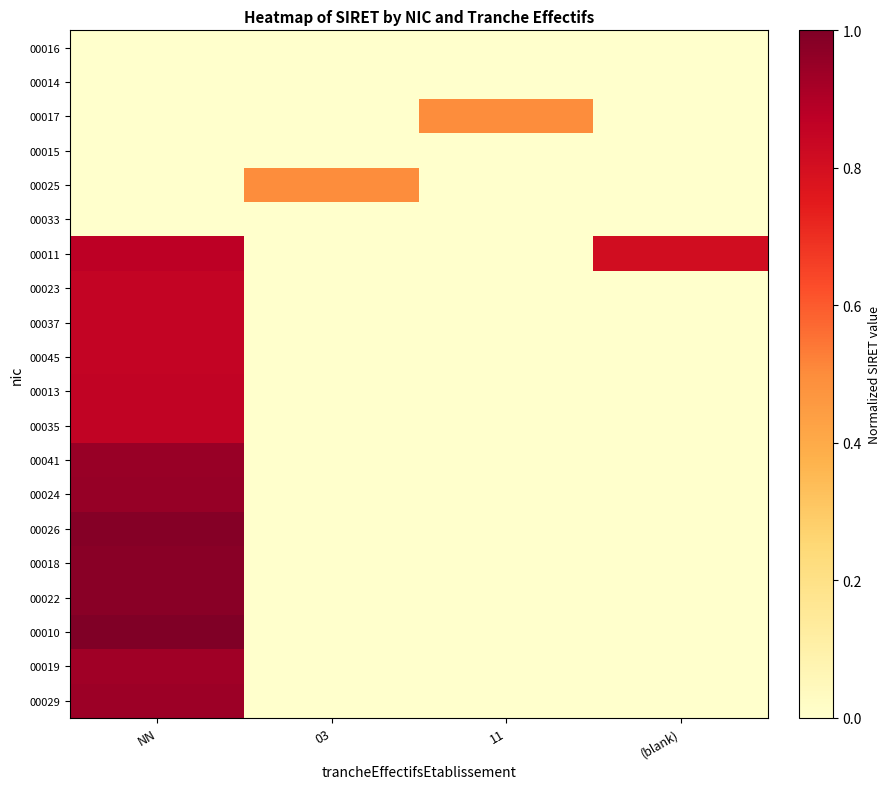

At how many categories does at least one series exceed 0?

4